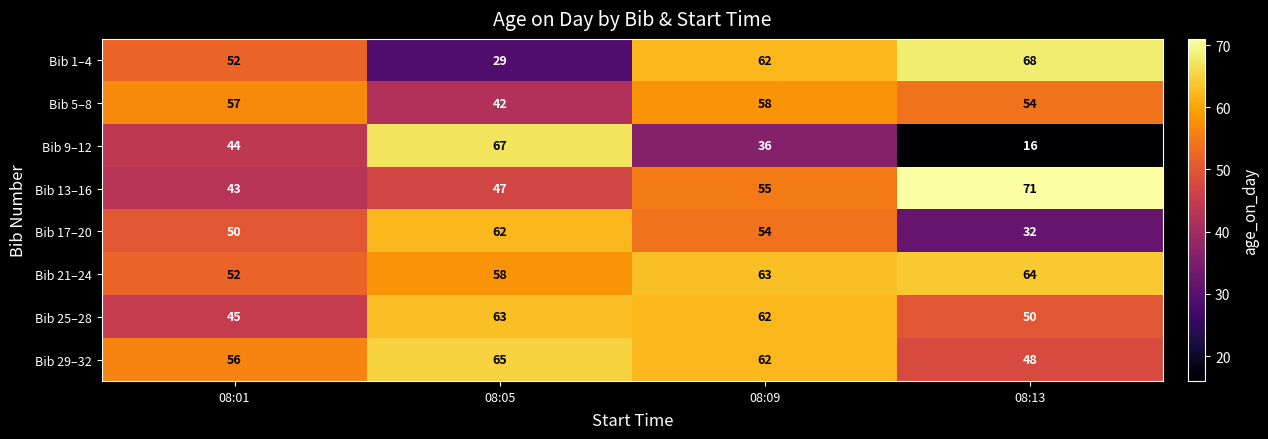

Rank the categories by Bib 5–8 value from highest to lowest.

08:09, 08:01, 08:13, 08:05